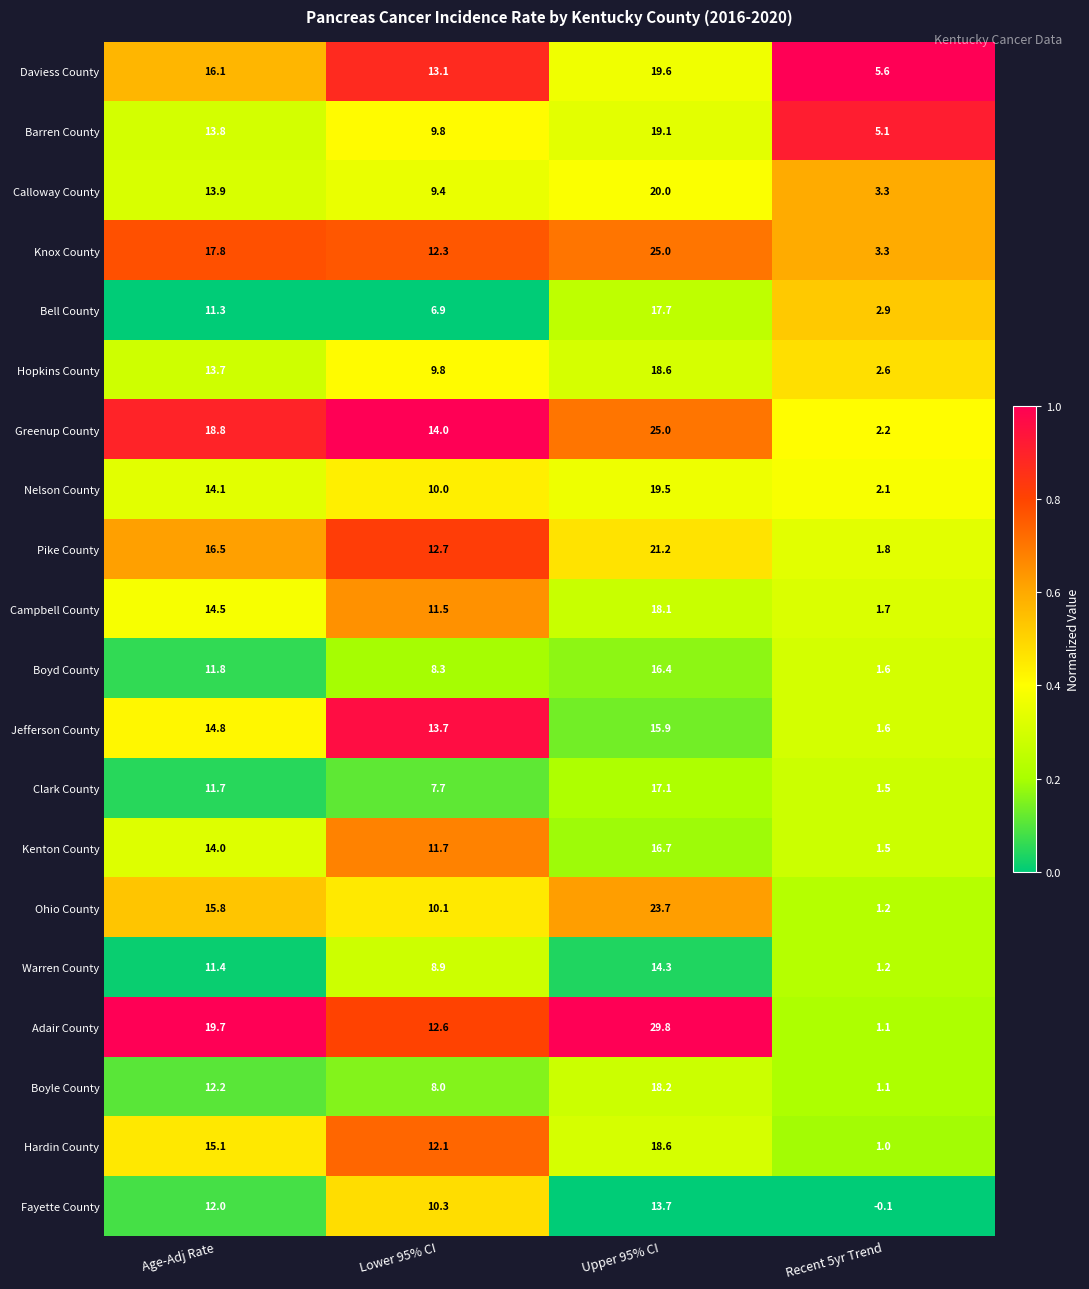

What is the difference between the second highest and second lowest values in the Boyd County series?

3.5